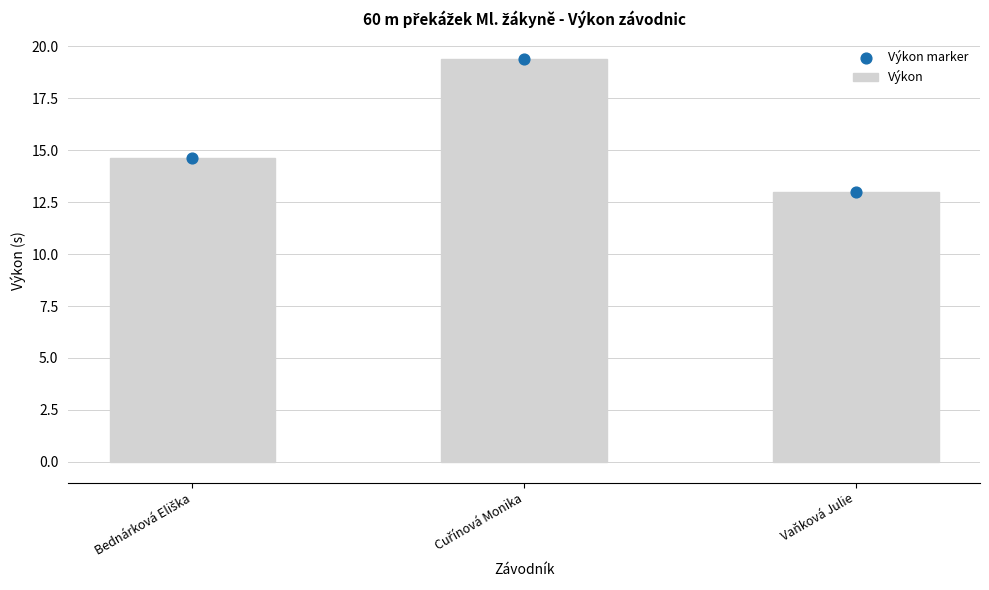

Which series has the largest total across all categories?

Výkon